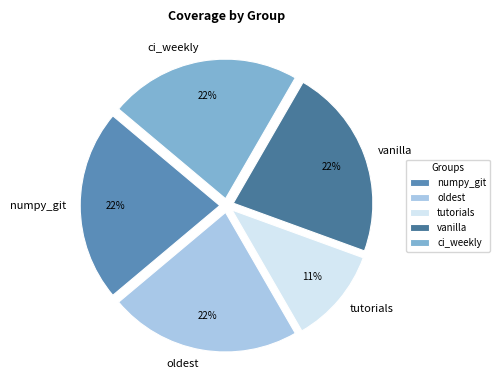

Does vanilla account for over 50% of the chart?

No